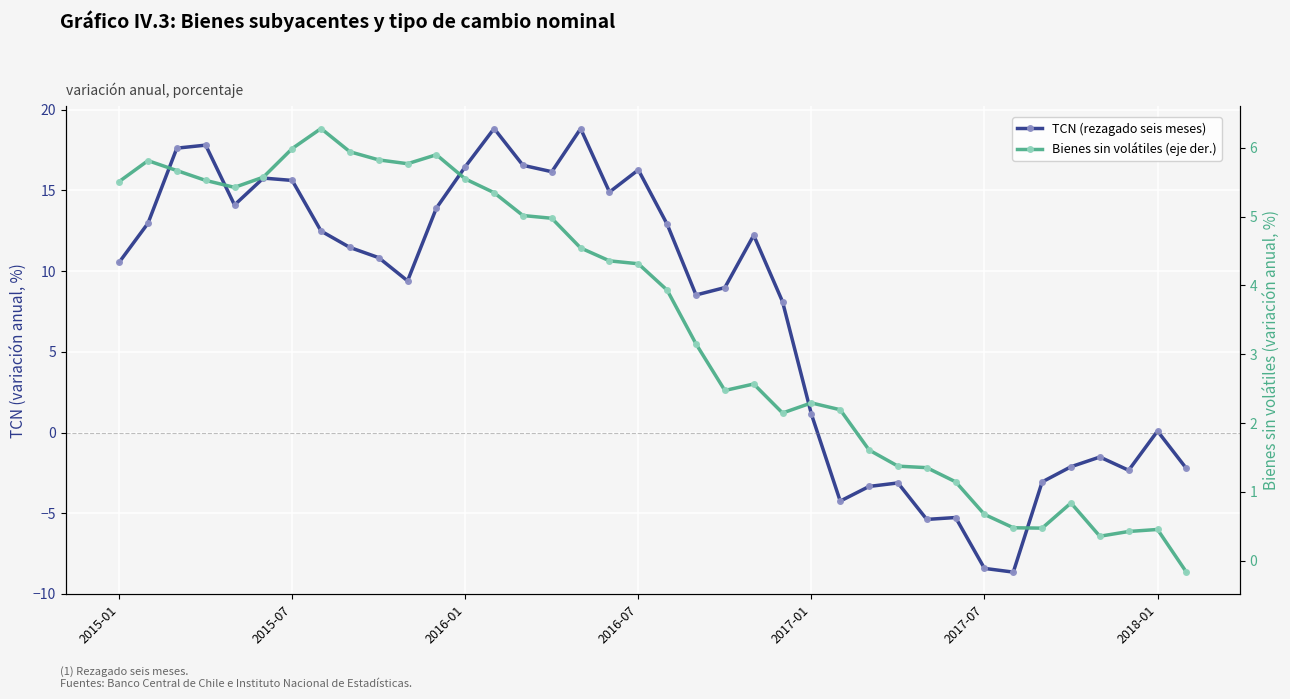

True or false: Bienes sin volátiles (eje der.) has more than 0 points higher than both neighbors.

True